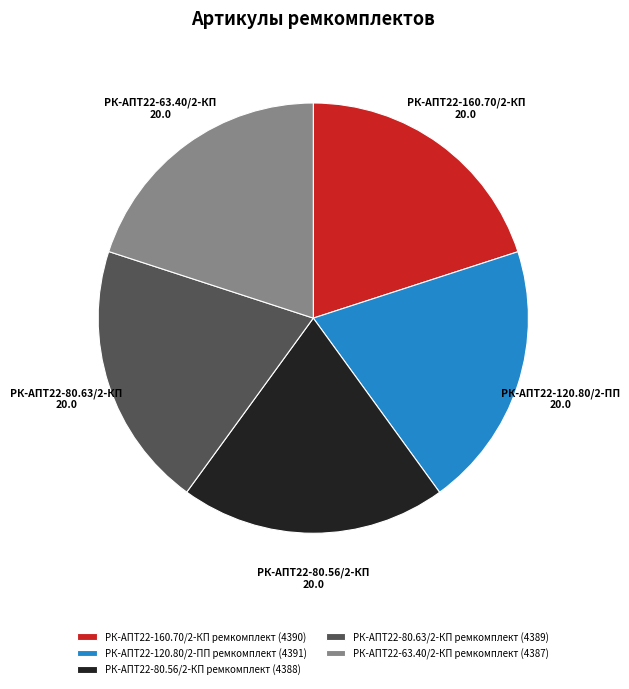

What is the ratio of the value at РК-АПТ22-120.80/2-ПП ремкомплект (4391) to the value at РК-АПТ22-160.70/2-КП ремкомплект (4390)?

1.0